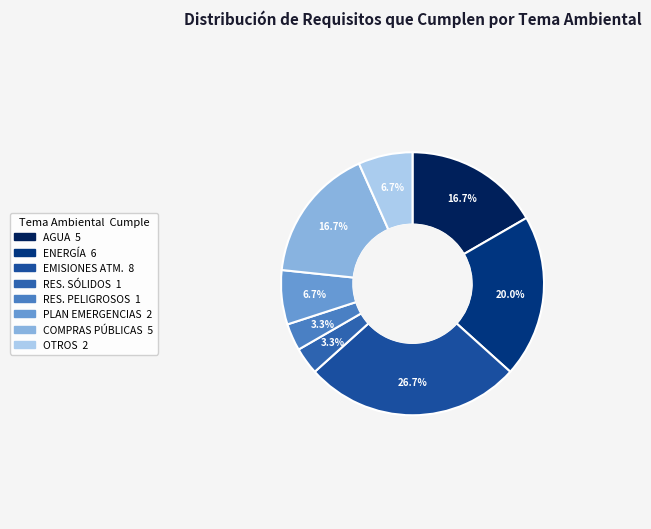

How many slices are in this pie chart?

8